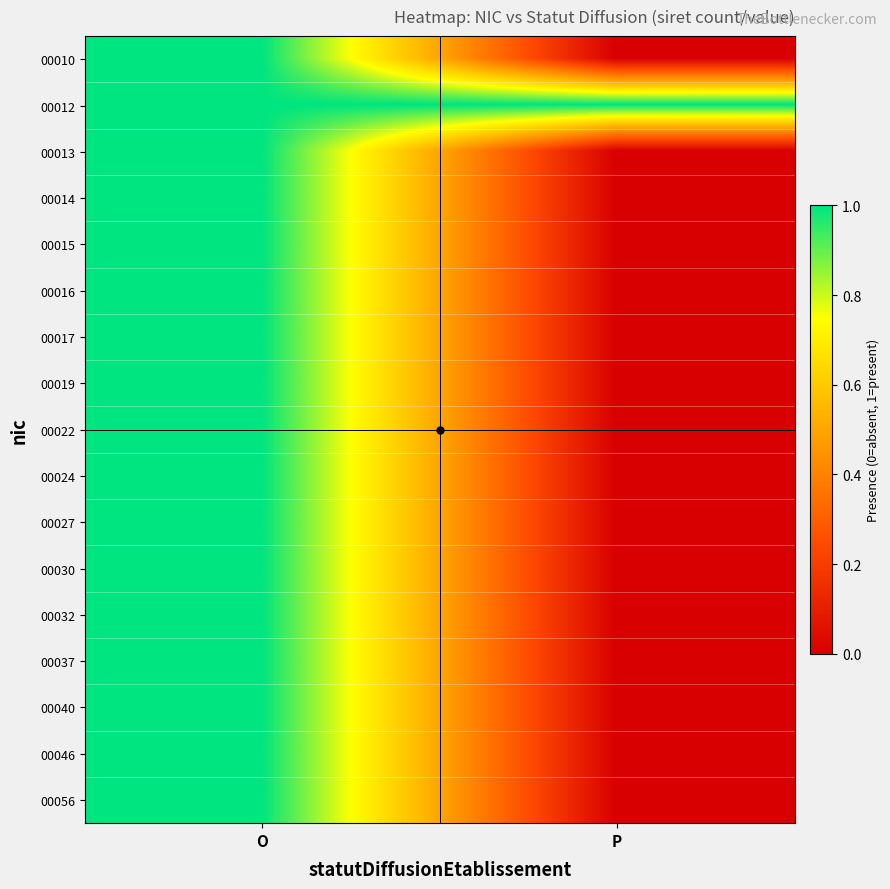

How many categories are shown in the chart?

2